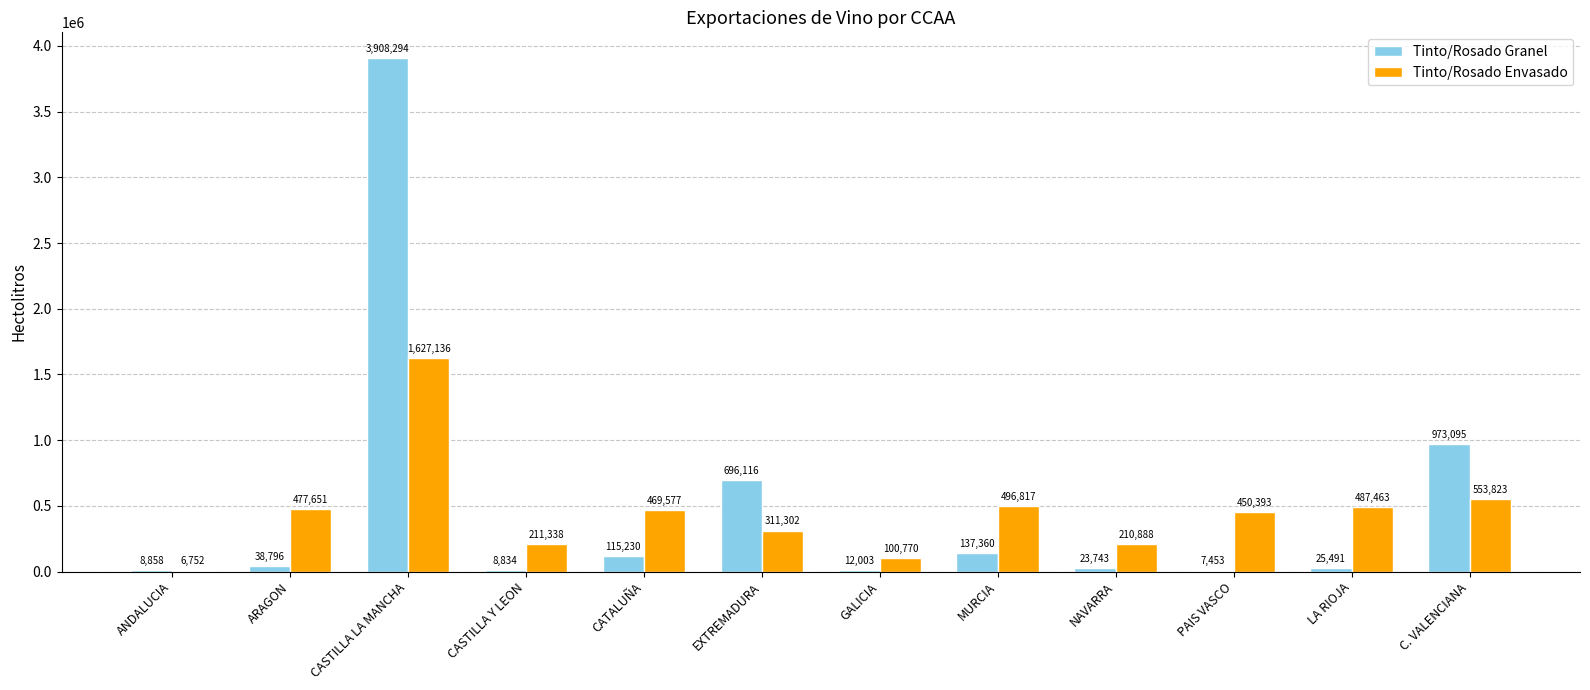

Which series has the largest total across all categories?

Tinto/Rosado Granel